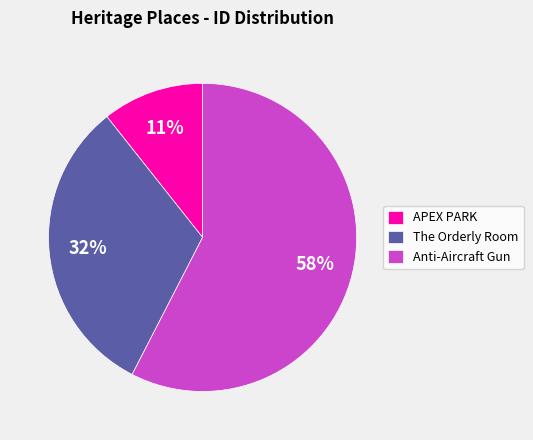

What percentage is the APEX PARK slice, to the nearest percent?

11%